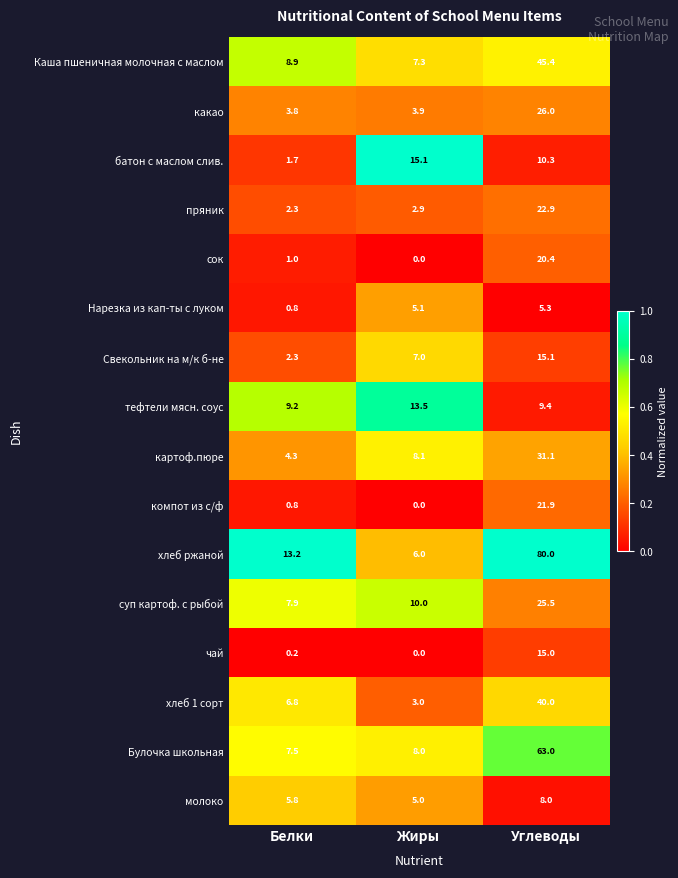

Rank the categories by чай value from highest to lowest.

Углеводы, Белки, Жиры